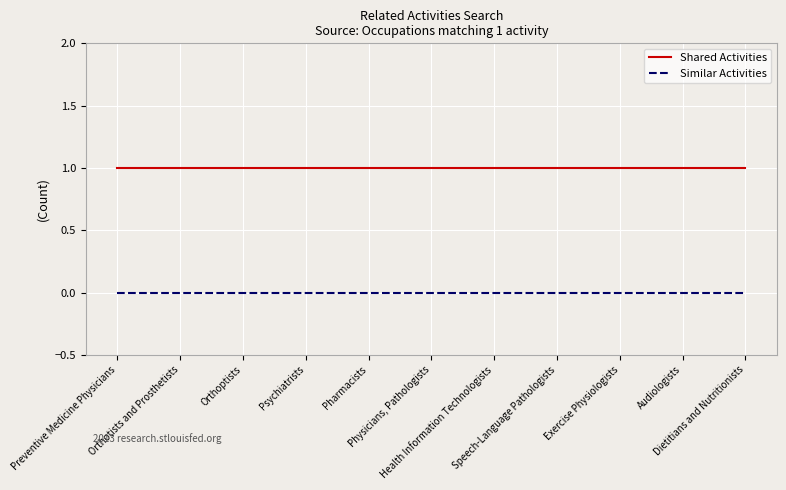

The value of Shared Activities at Pharmacists is 2. True or false?

False